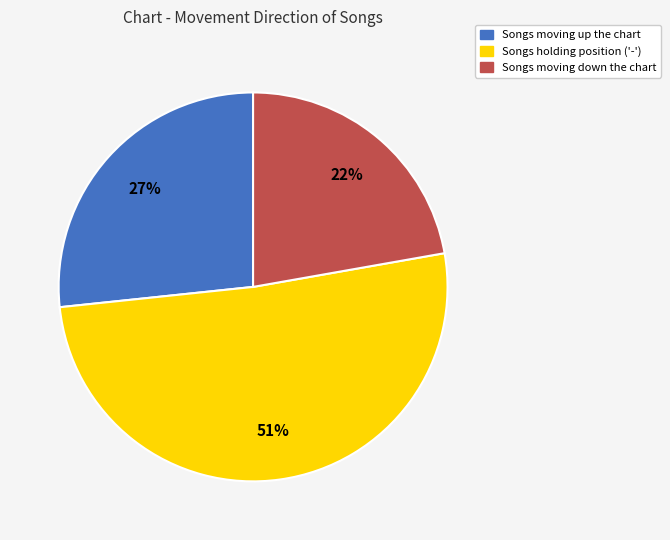

To the nearest percent, what is the average slice percentage?

33%